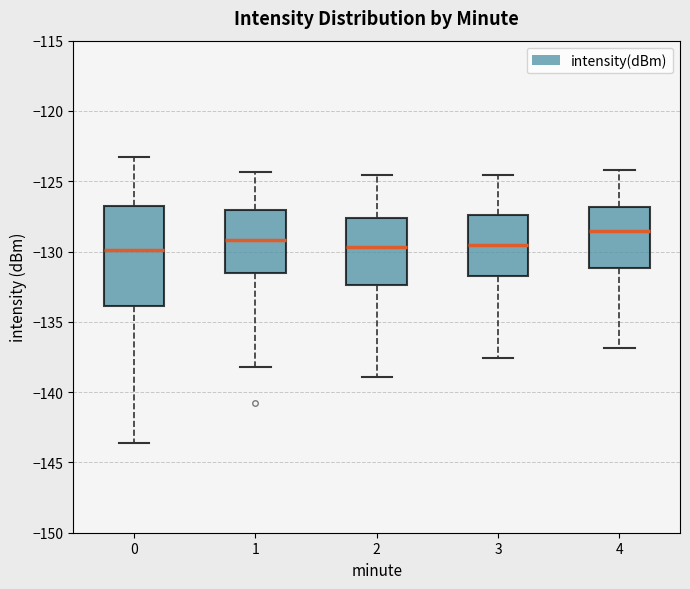

Which box's median line is the highest?

4